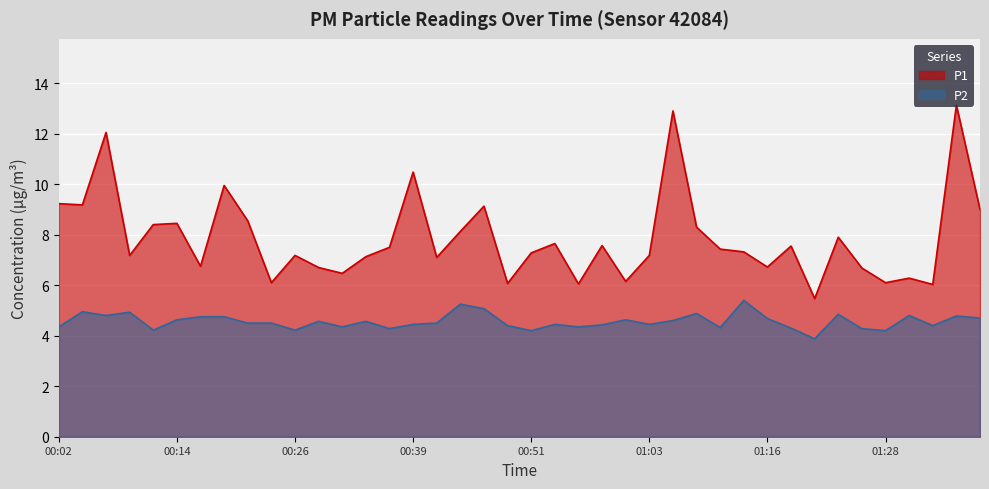

What is the difference between the maximum and second lowest values in the P2 series?

1.2